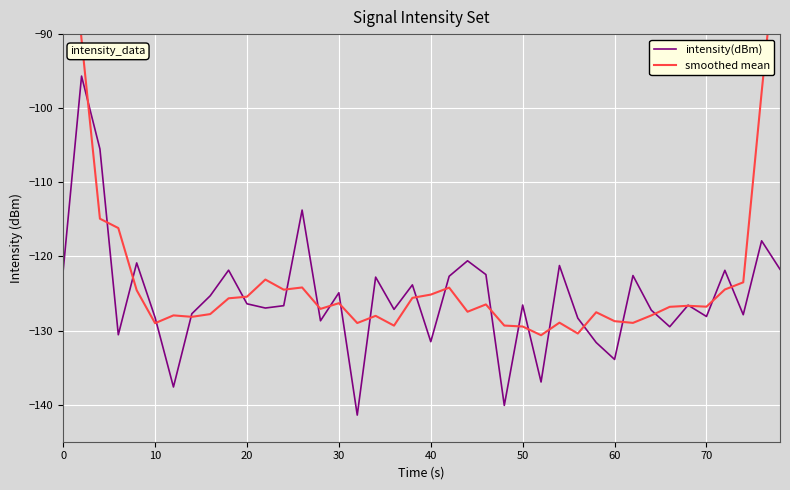

What is the lowest value of the intensity(dBm) series?

-141.4